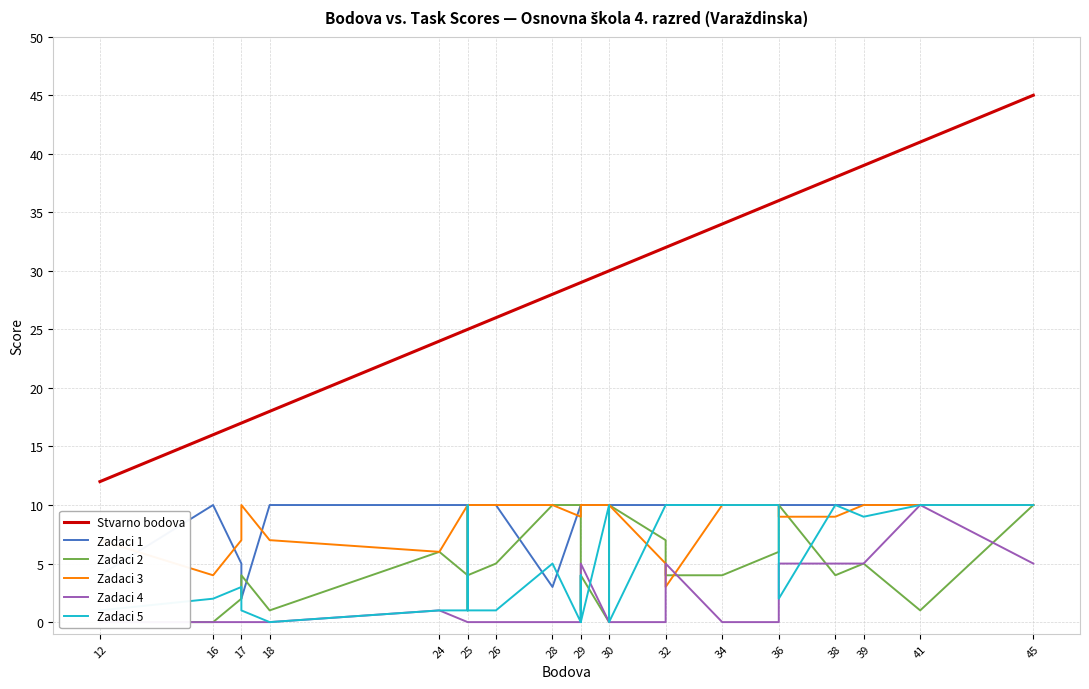

Does the chart display data point markers on the line(s)?

No